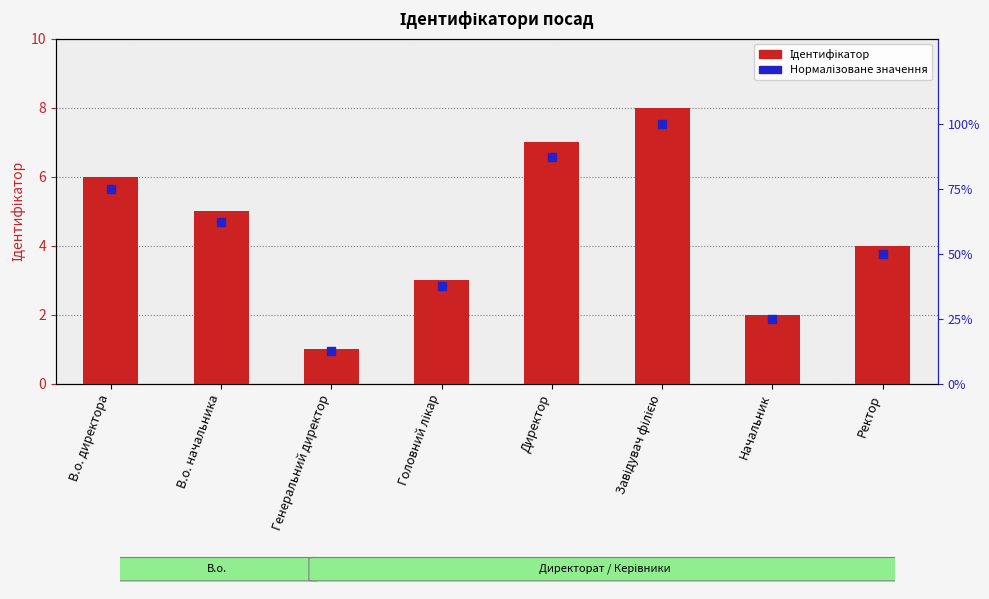

Which series contains the highest Y value?

Нормалізоване значення